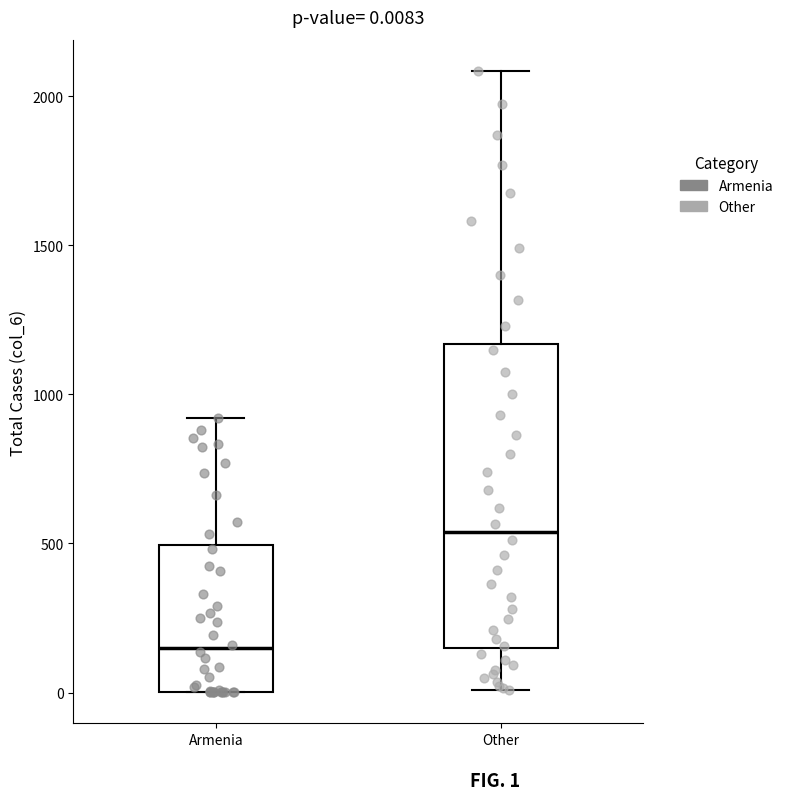

Which box has the highest median line?

Other